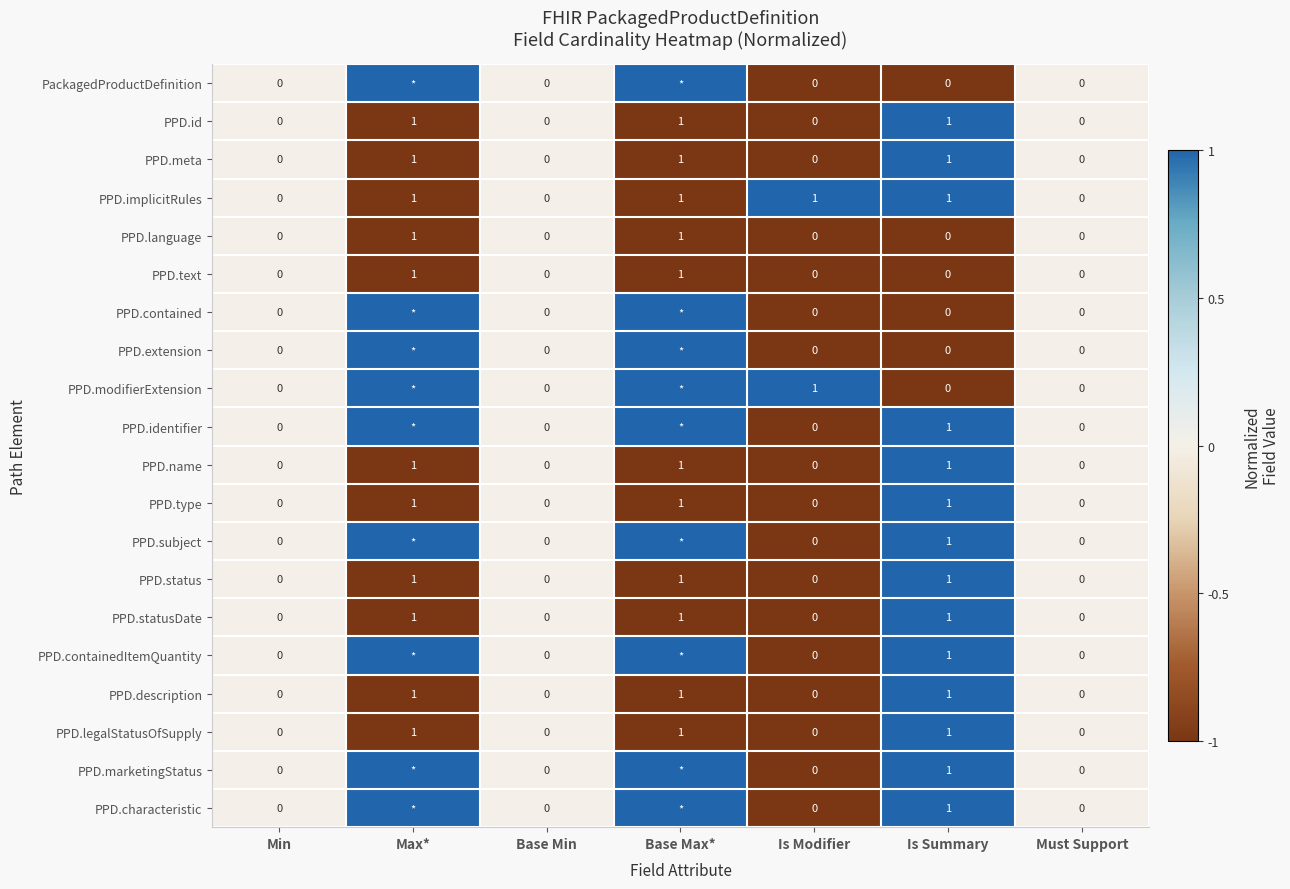

The value of PPD.identifier at Is Summary is 1. True or false?

True